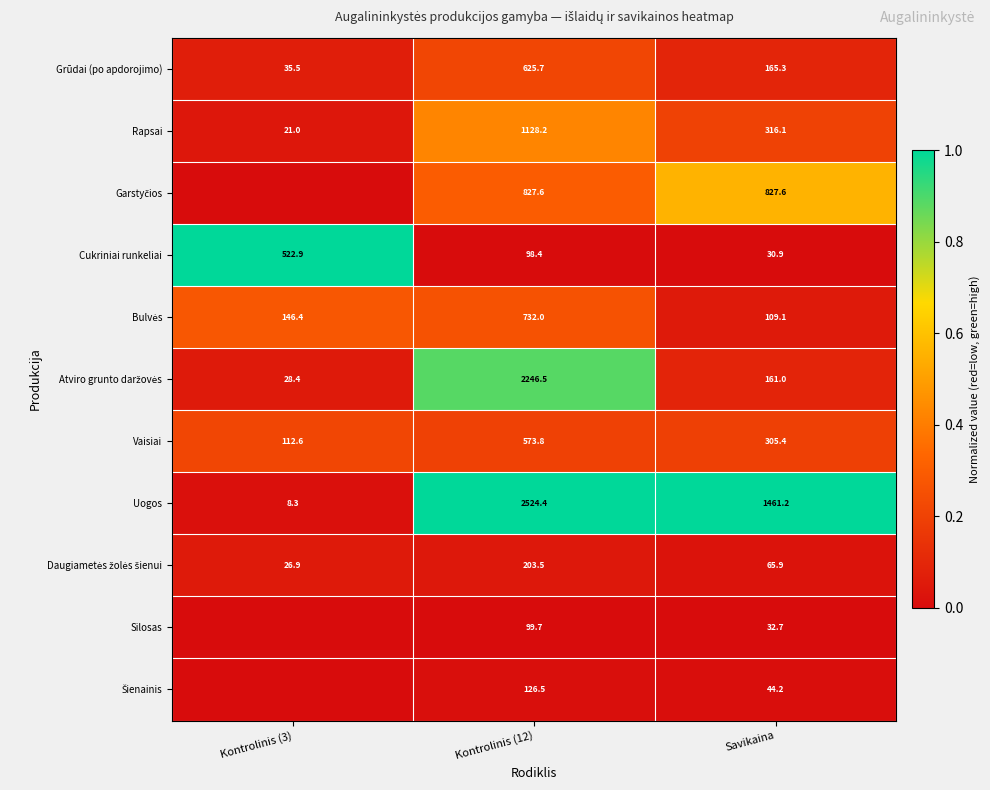

True or false: Rapsai has a value of 1128.2 at Kontrolinis (12).

True